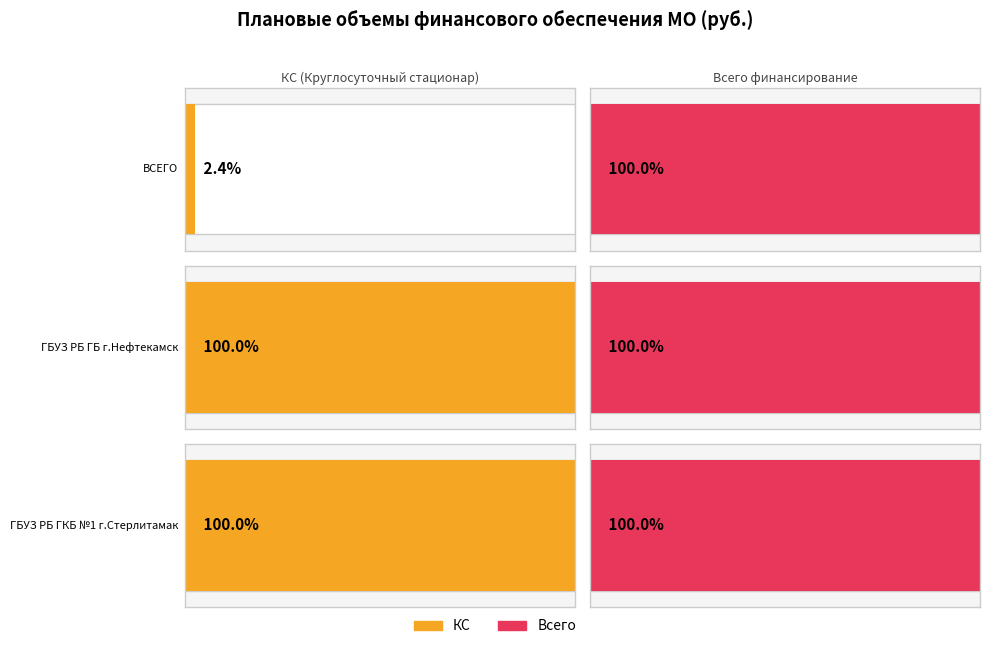

What is the label of the 2nd bar from the left?

ГБУЗ РБ ГБ г.Нефтекамск